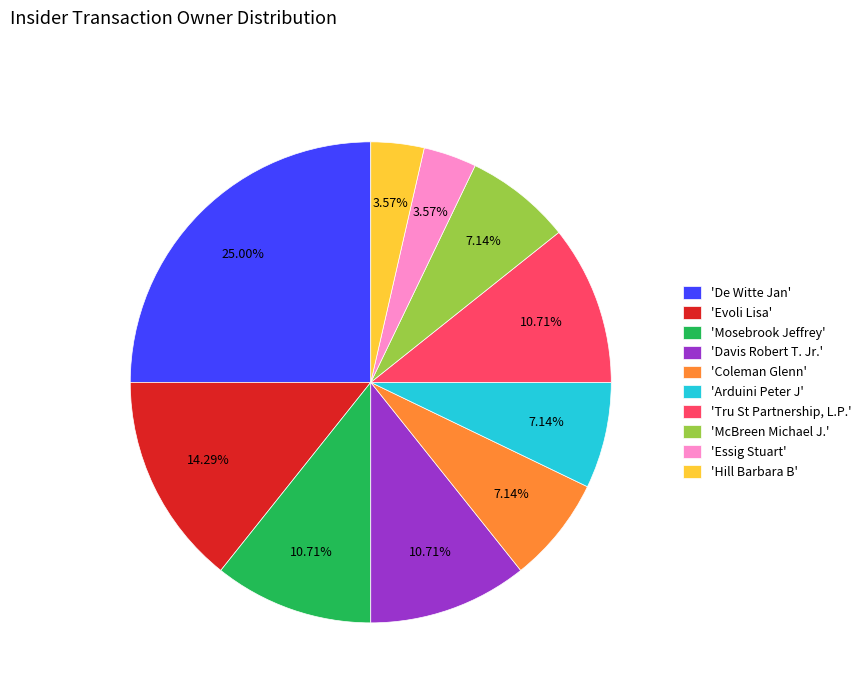

Do 'Tru St Partnership, L.P.' and 'De Witte Jan' together represent more than half of the pie?

No